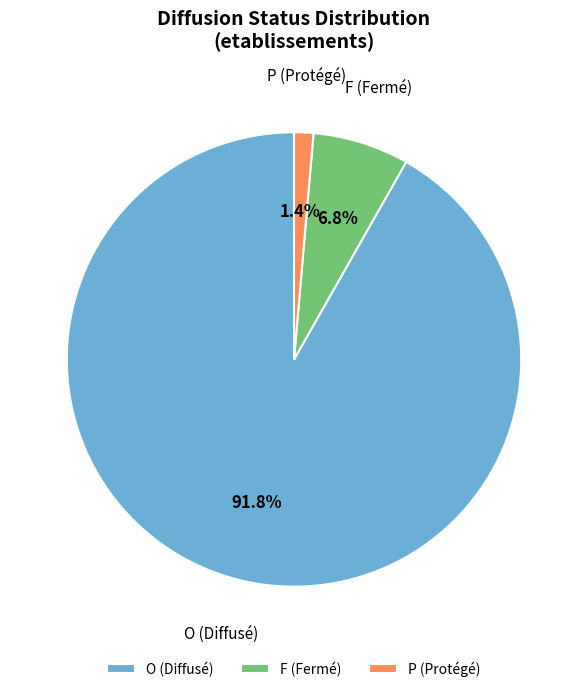

What is the smallest slice in the pie chart?

P